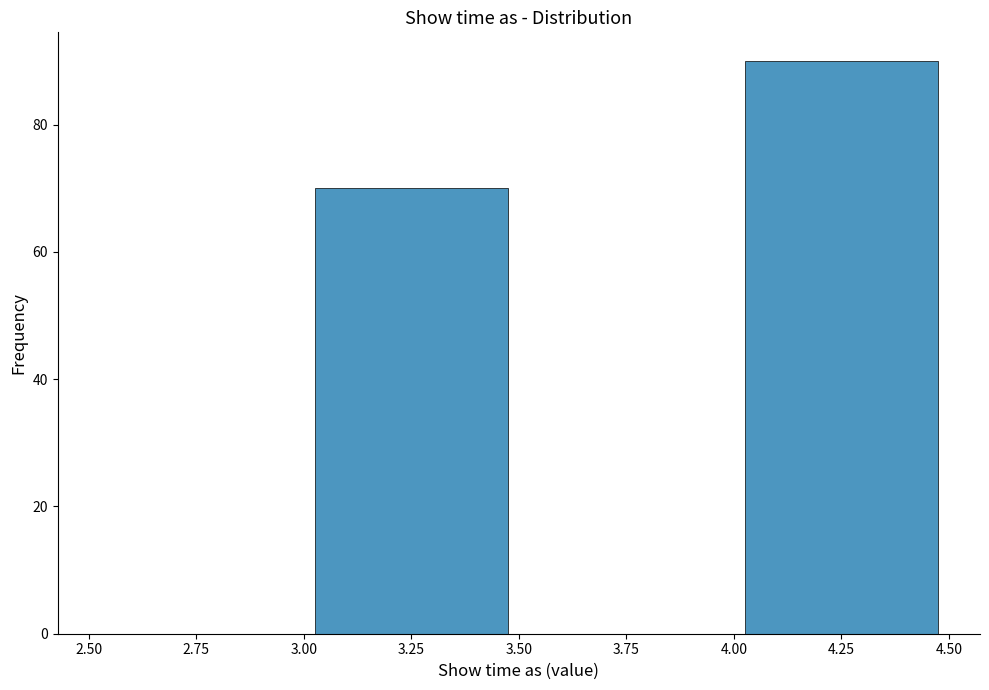

Reading left to right, transcribe this chart: for each bar, give the range it covers on the x-axis and its height. The values are not printed on the chart, so give them approximately, as read against the axis.

2.50 to 3.00: 0
3.00 to 3.50: 70
3.50 to 4.00: 0
4.00 to 4.50: 90